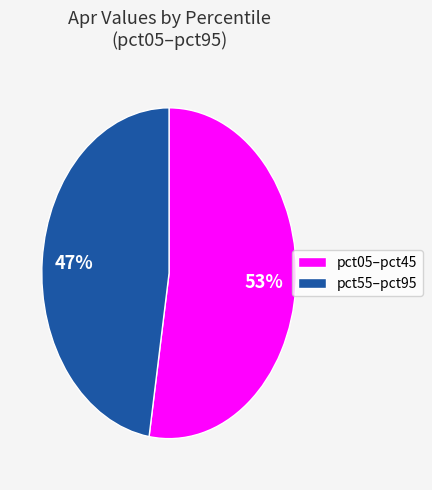

Which category has the smallest portion of the pie?

pct55–pct95